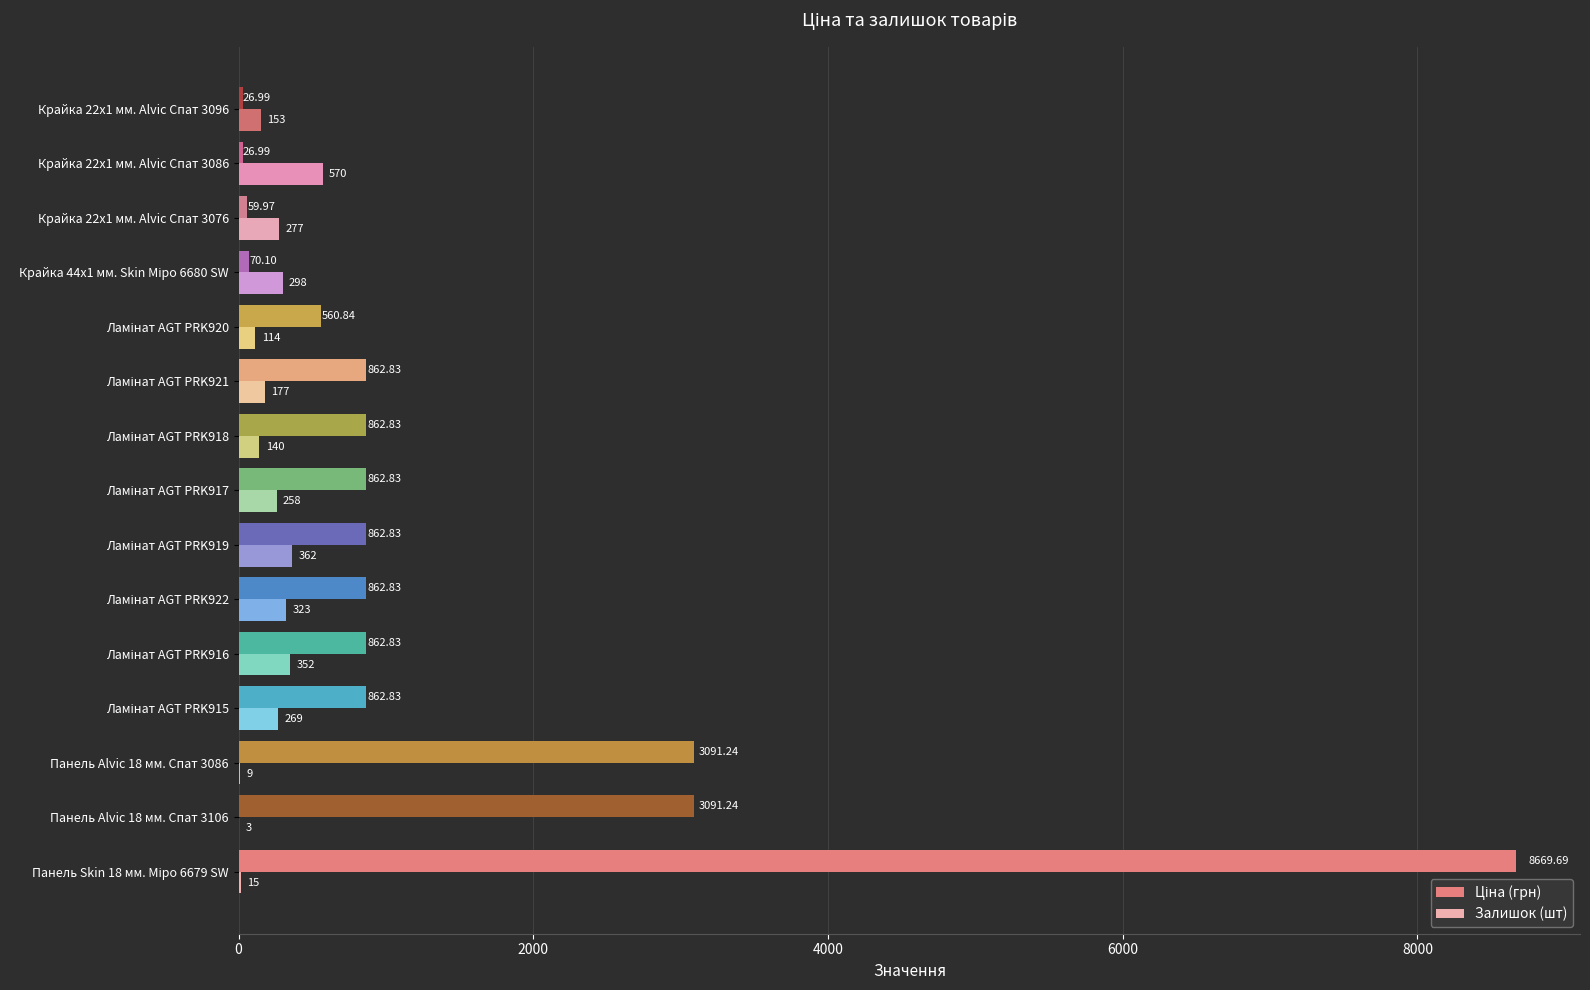

What is the sum of all Залишок (шт) values?

3320.0